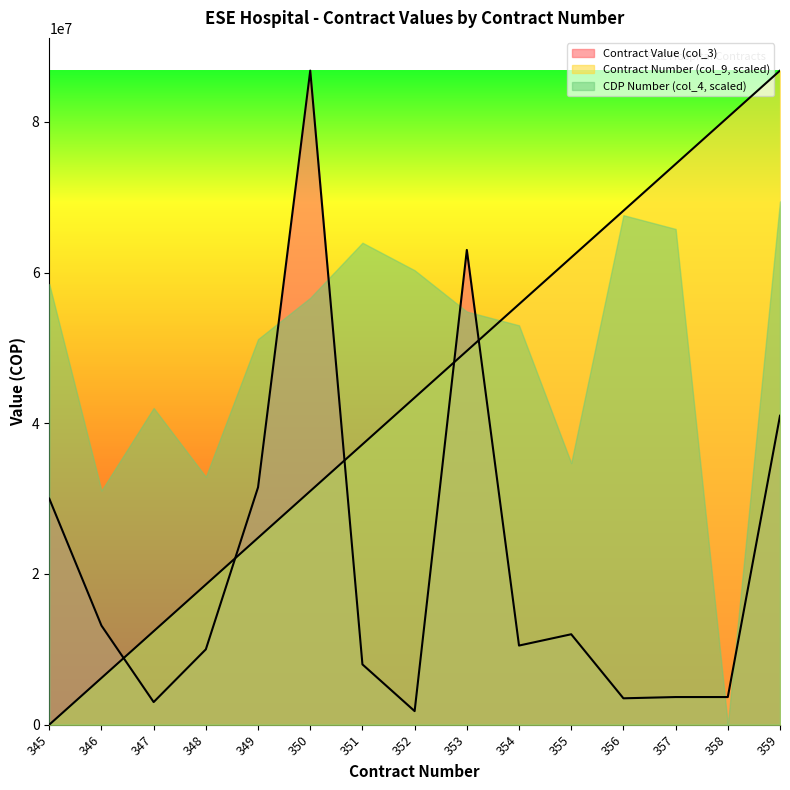

Rank the series at 356 from highest to lowest value.

Contract Number (col_9, scaled), CDP Number (col_4, scaled), Contract Value (col_3)